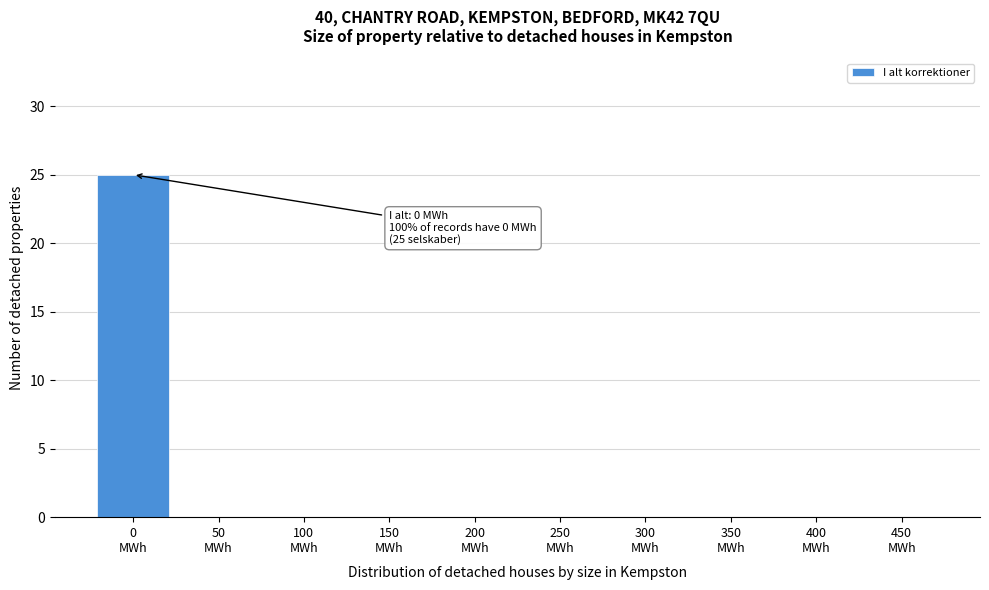

What is the greatest value displayed?

25